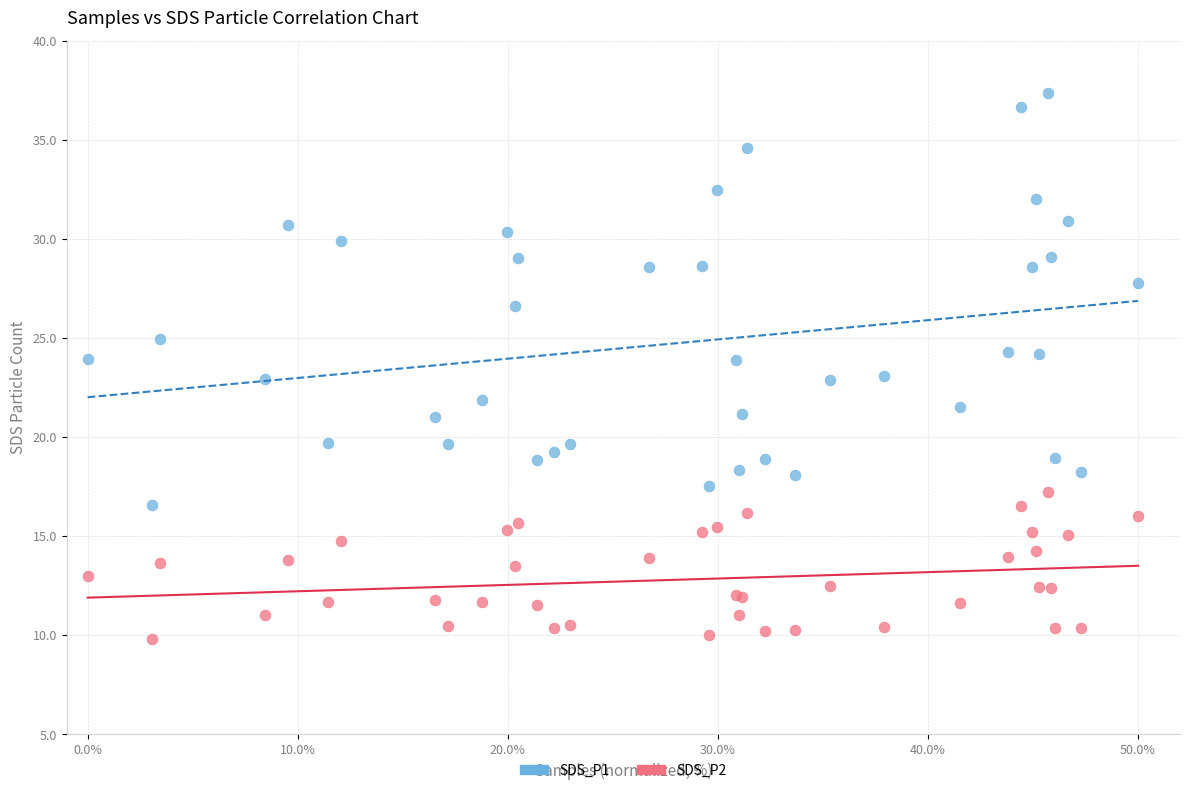

Which series has the widest spread of Y values?

SDS_P1